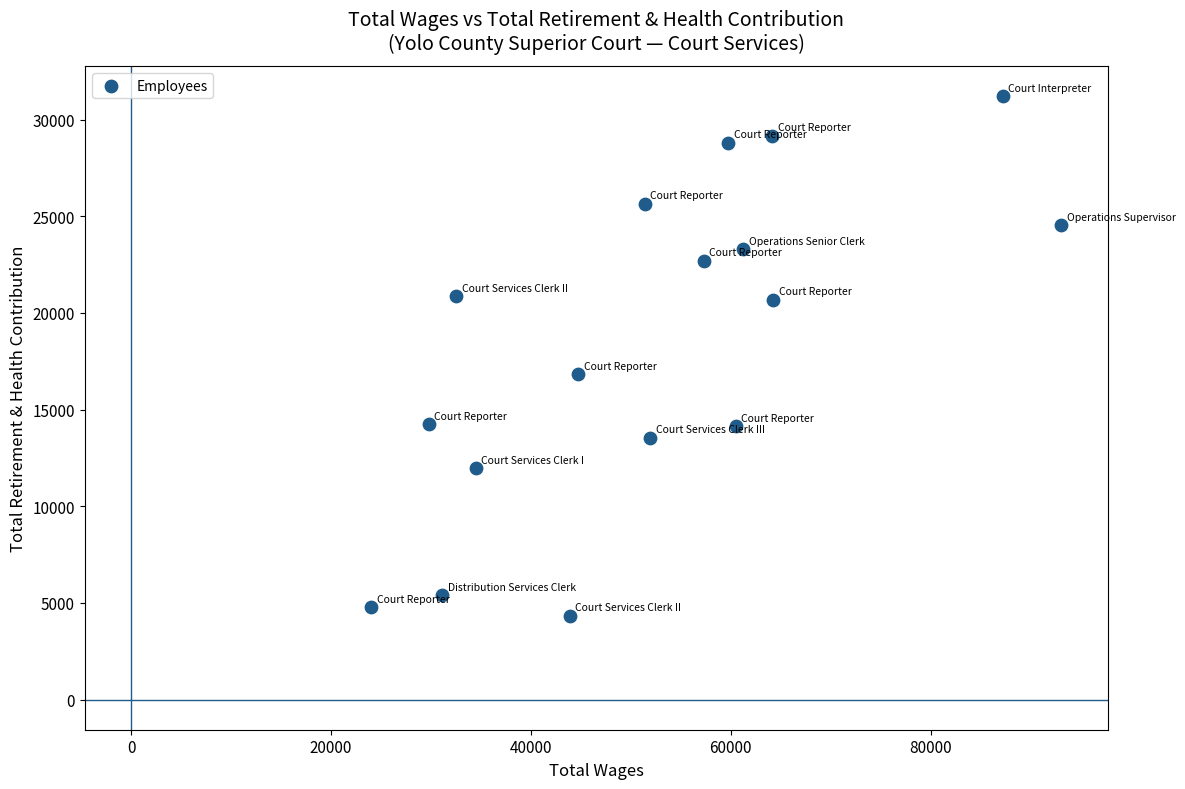

What Y value in the scatter plot is closest to 17771?

16824